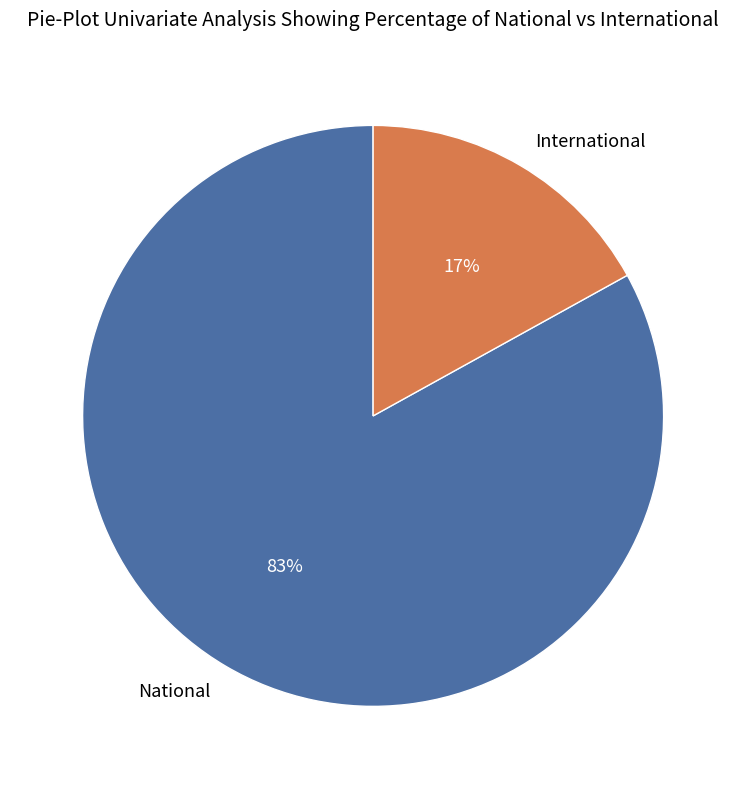

How many slices are in this pie chart?

2